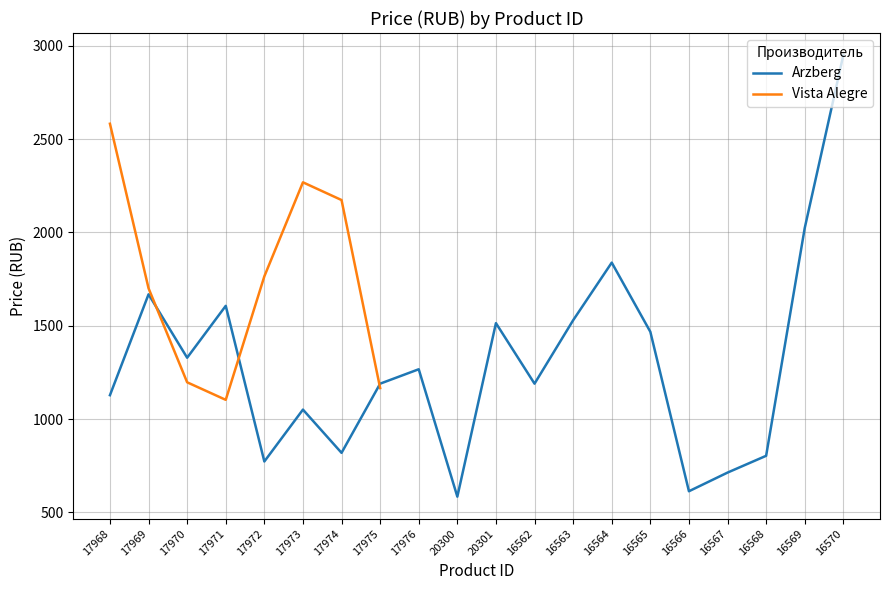

How many categories are shown in the chart?

20